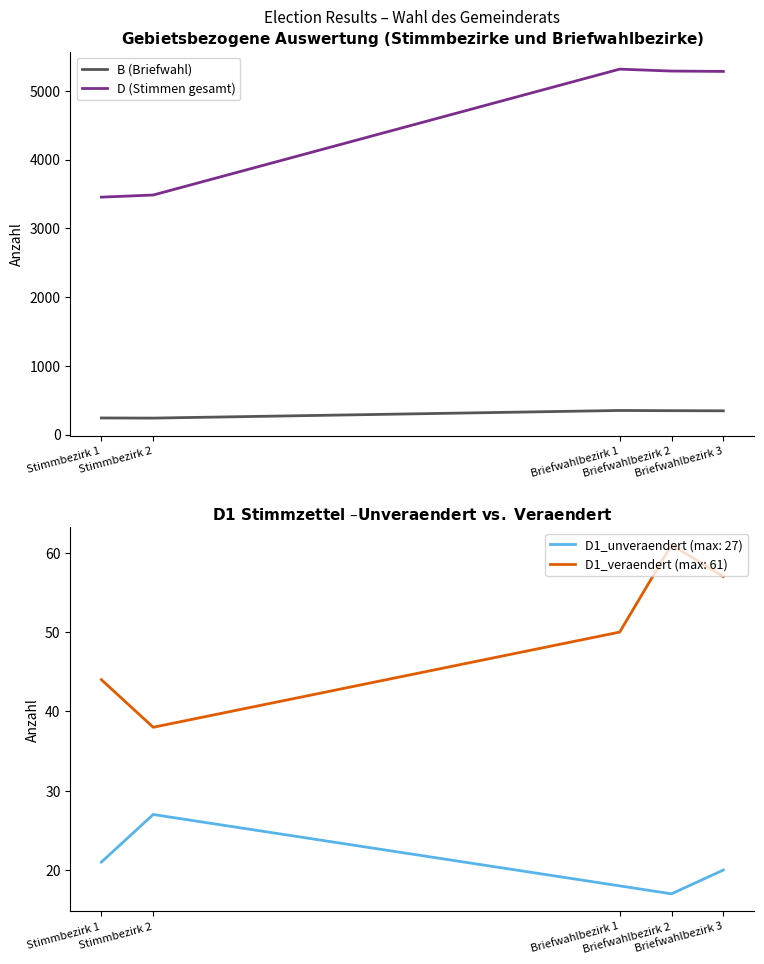

At Briefwahlbezirk 1, list the series in order from largest to smallest.

D (Stimmen gesamt), B (Briefwahl)